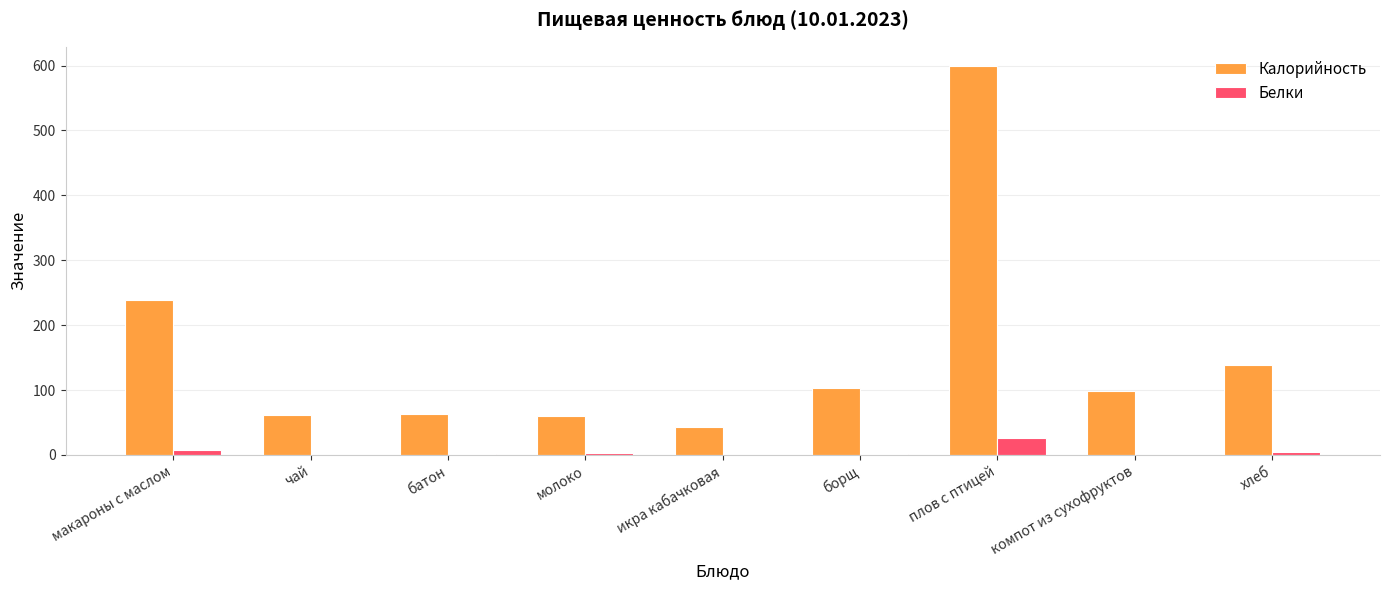

What is the approximate value of Белки at борщ?

2.0